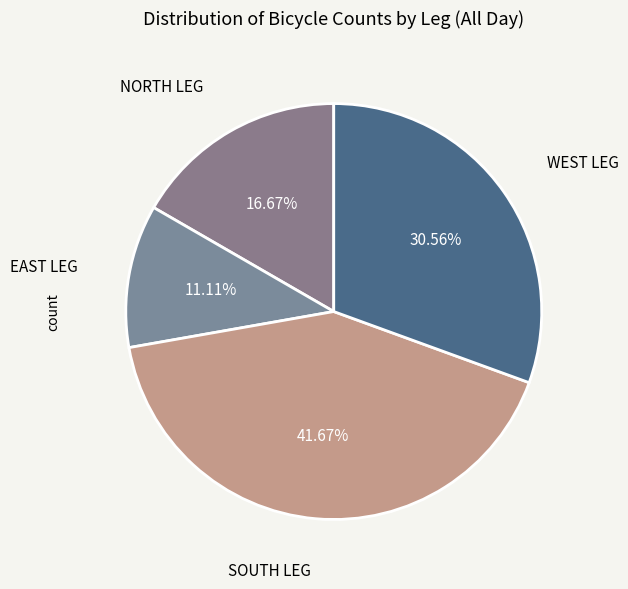

How many slices are in this pie chart?

4